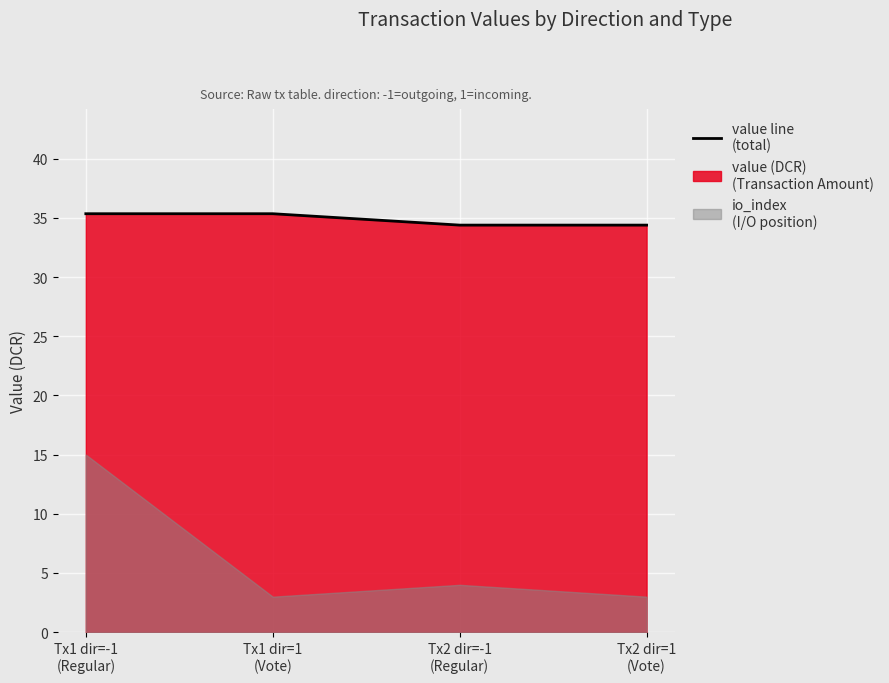

The value at Tx1 dir=1
(Vote) is 35.3. True or false?

True